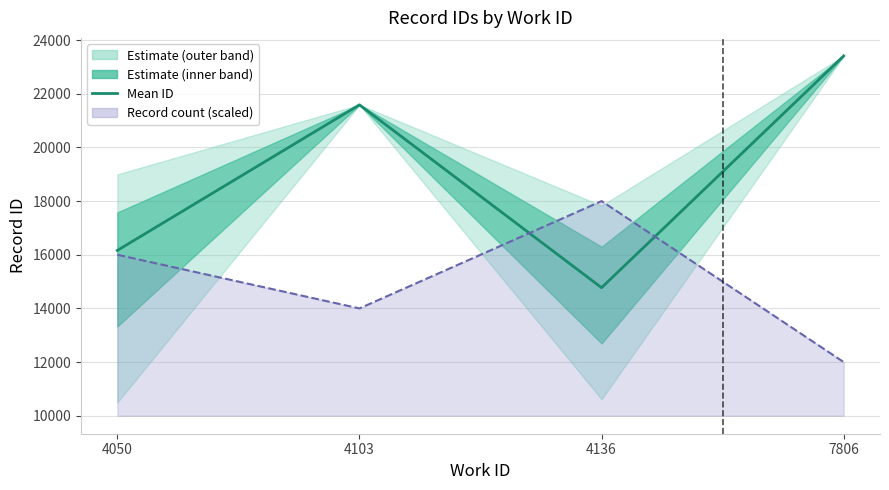

The chart shows a value of 9091.3 at 4050. True or false?

False